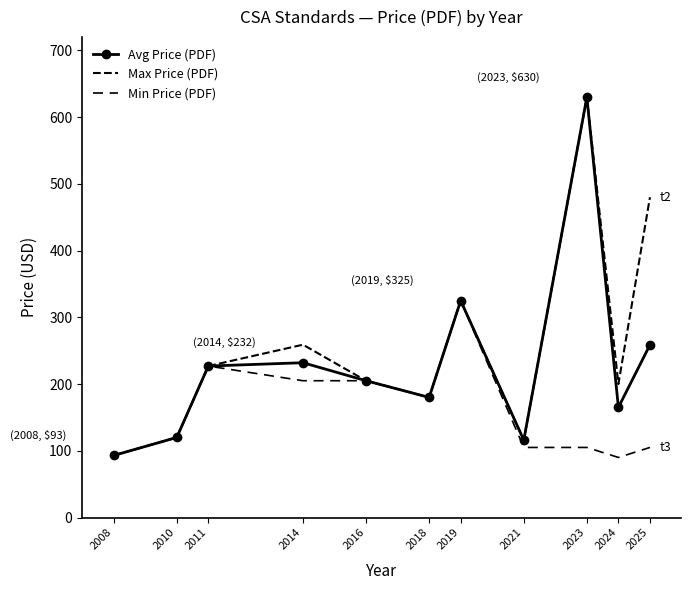

Between 2016 and 2019, which series saw the biggest shift?

Avg Price (PDF)